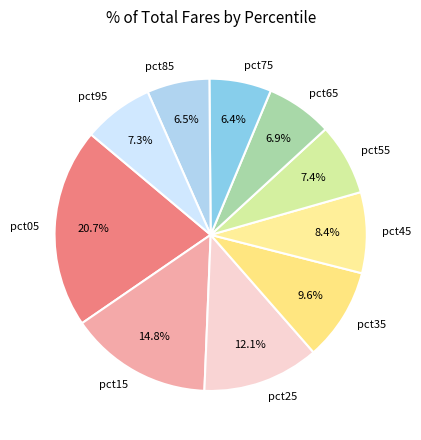

To the nearest percent, what is the average slice percentage?

10%